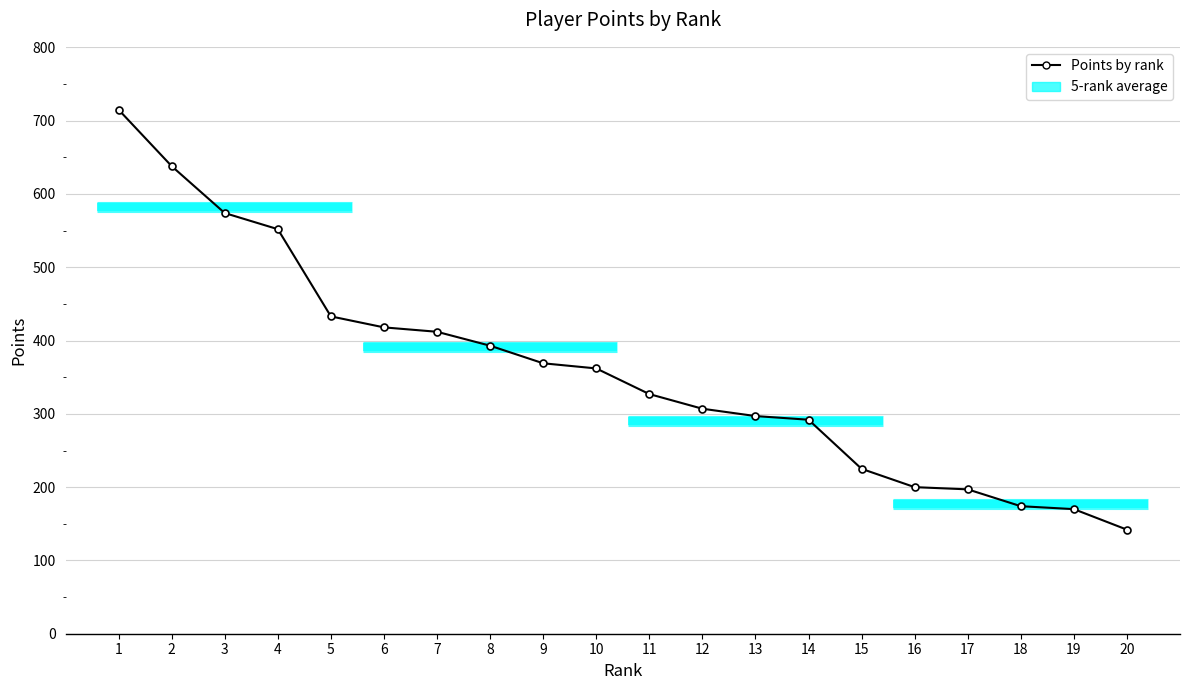

True or false: there are more than 0 points higher than both neighbors.

False